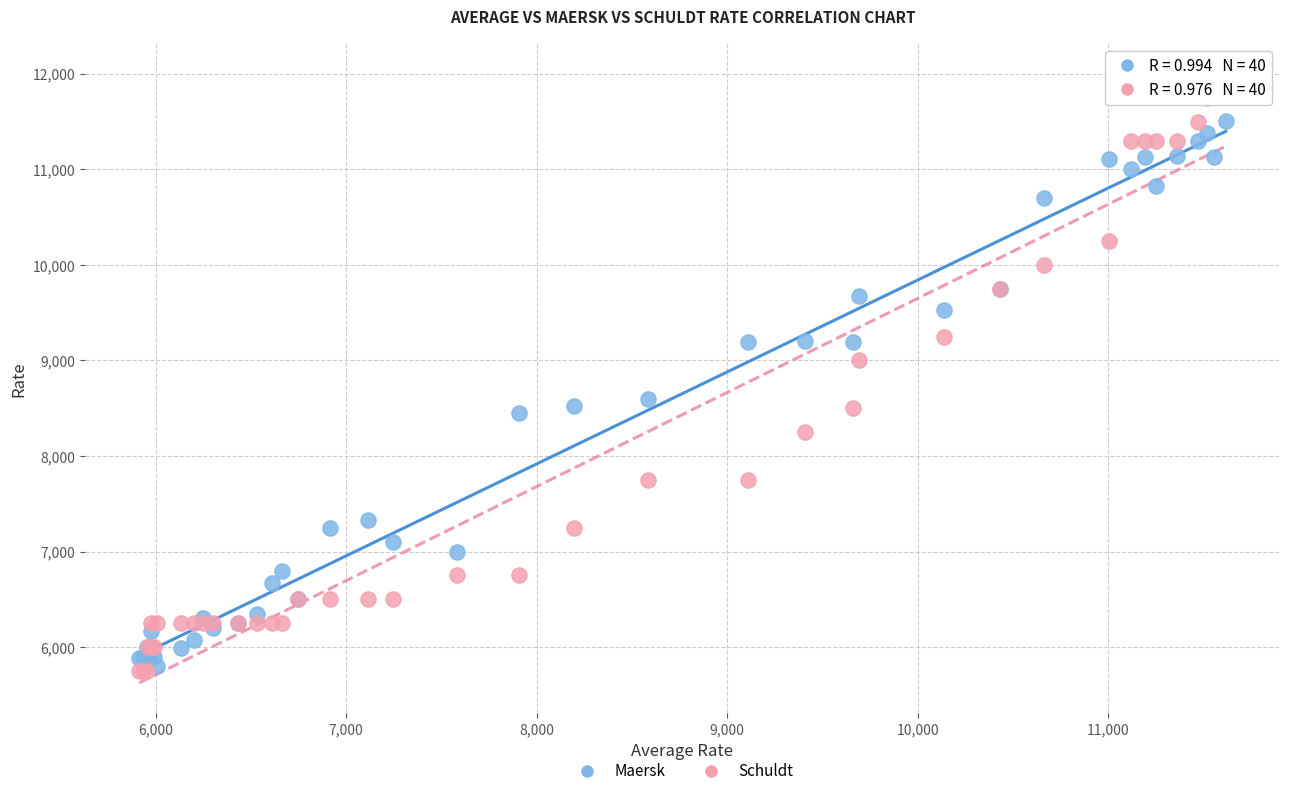

In the Schuldt series, what Y value is closest to 8875?

9000